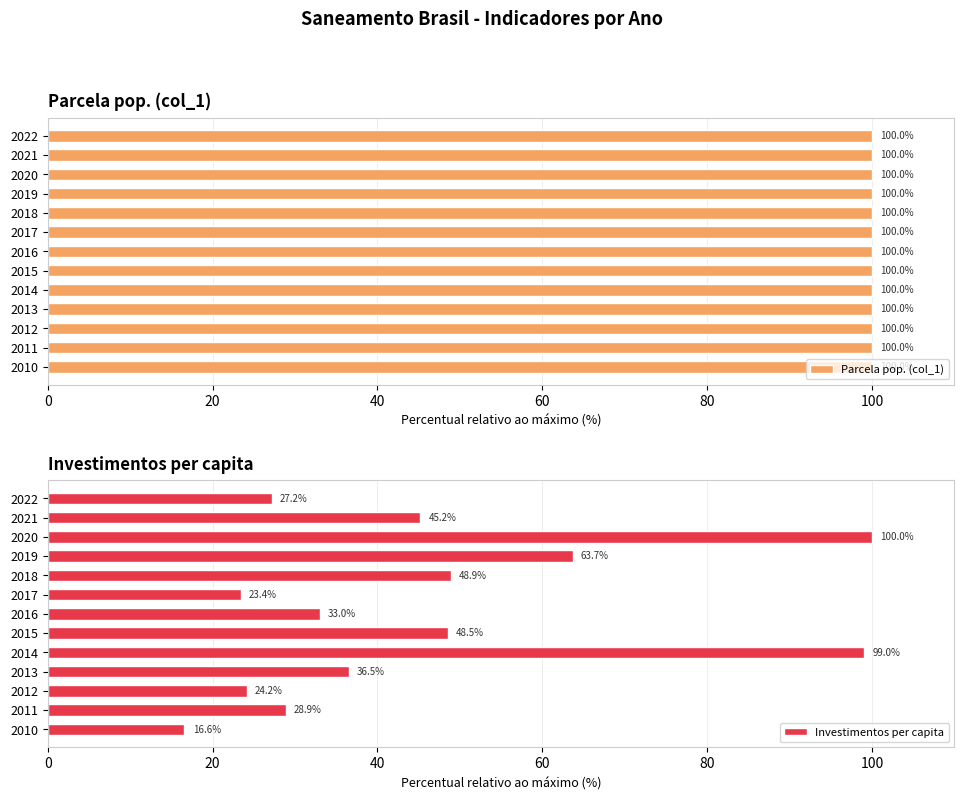

What is the highest value of the Investimentos per capita series?

100.0